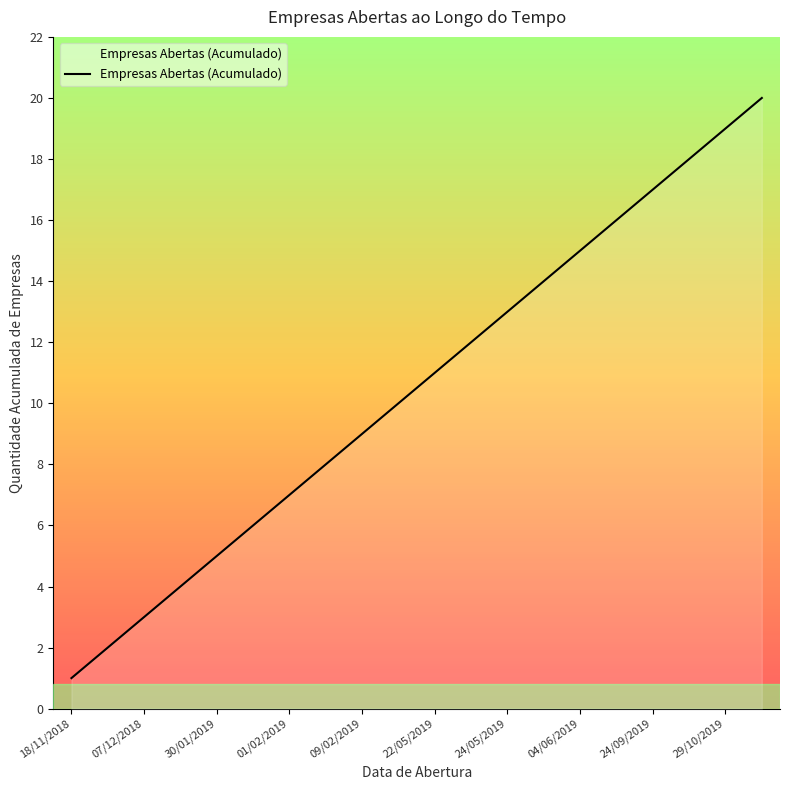

What is the difference between the maximum and minimum values?

19